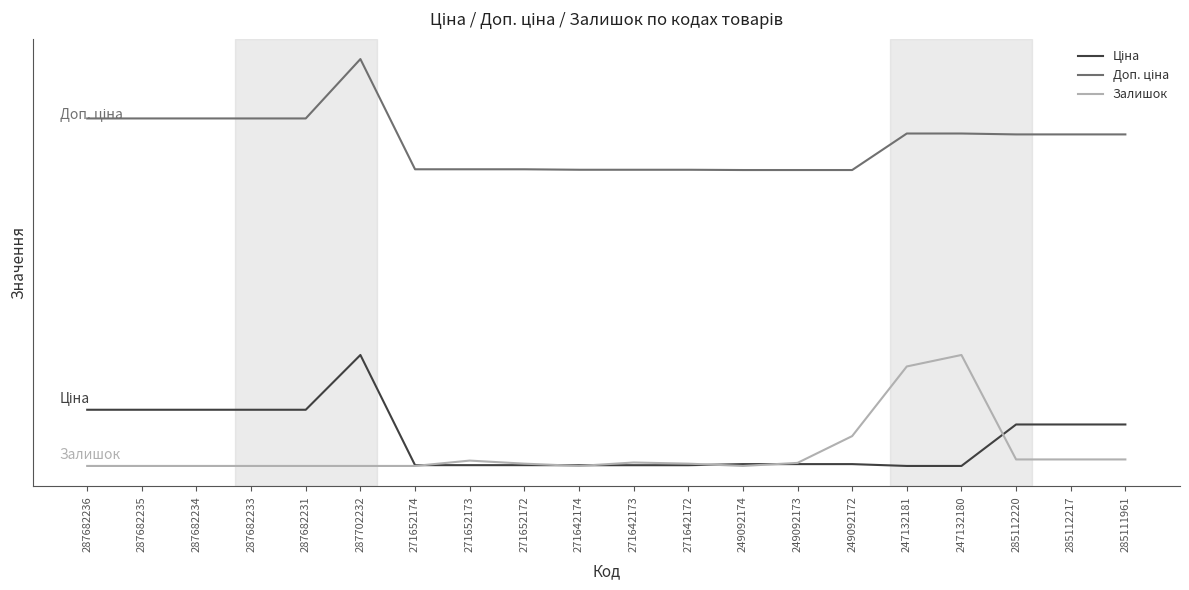

At which category does Доп. ціна reach its first local peak?

287702232